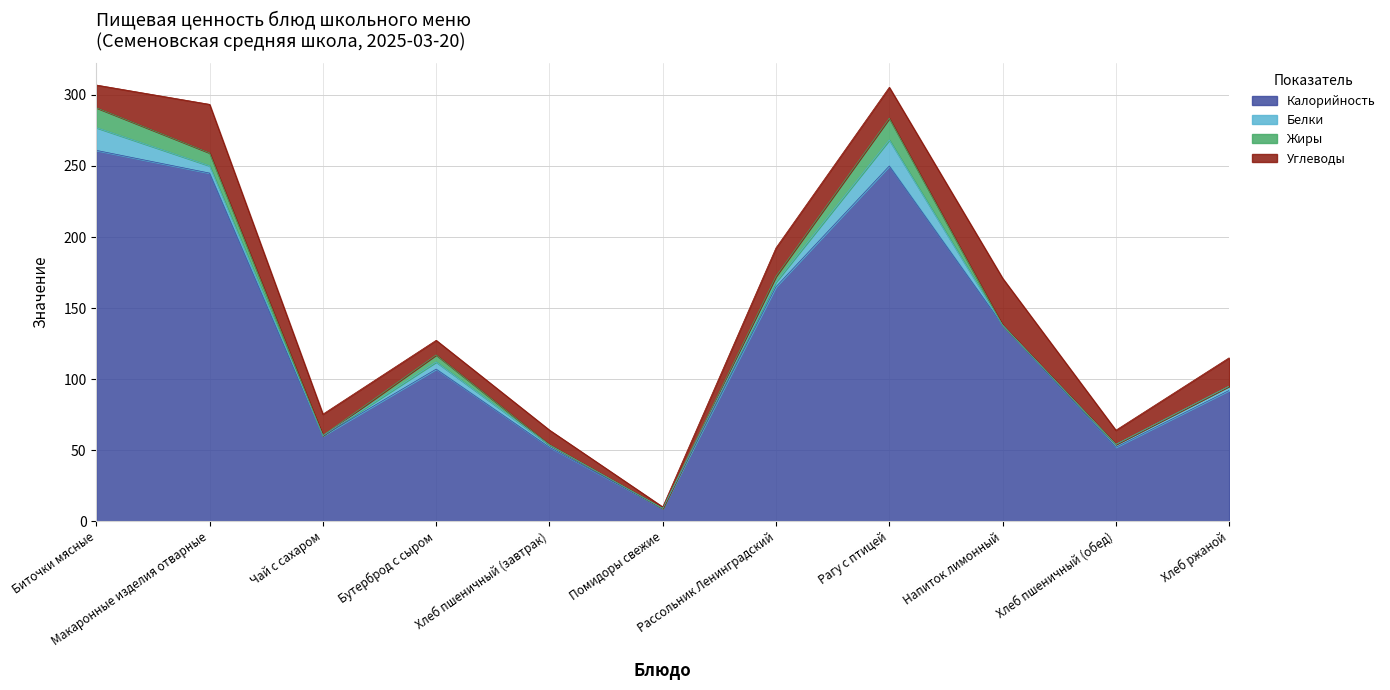

The Калорийность series shows 165.0 at Рассольник Ленинградский. True or false?

True